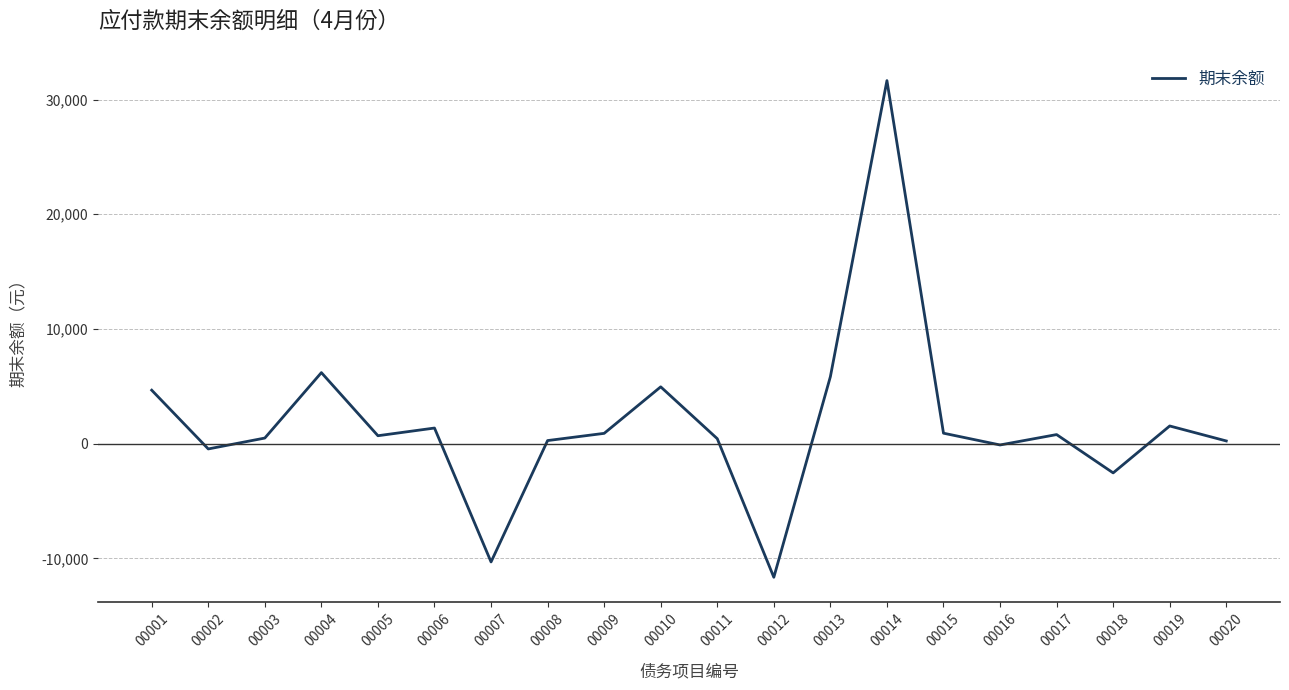

How many distinct data groups are displayed?

1